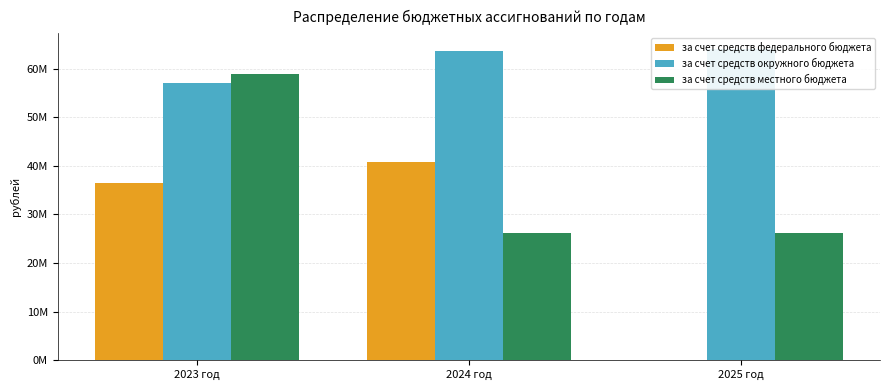

How many bars are there in each group?

3